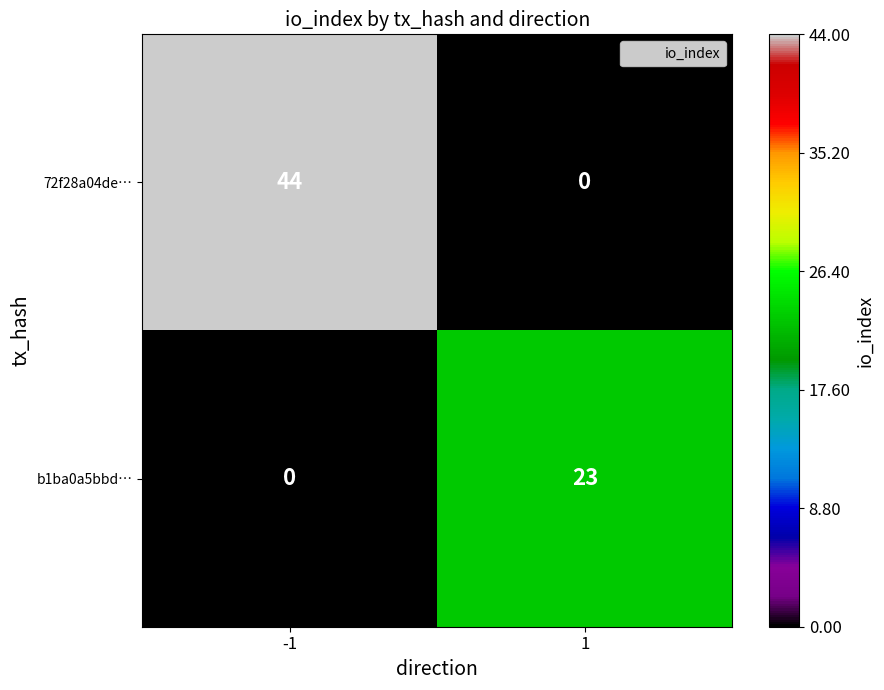

The b1ba0a5bbd… series shows 9 at 1. True or false?

False